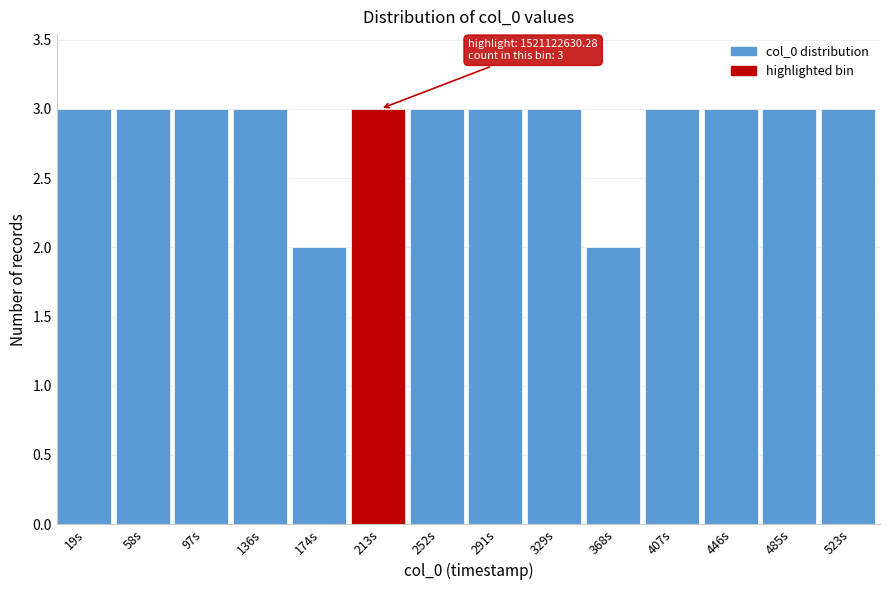

Reading left to right, extract all data points from this chart.

19s=3	58s=3	97s=3	136s=3	174s=2	213s=3	252s=3	291s=3	329s=3	368s=2	407s=3	446s=3	485s=3	523s=3